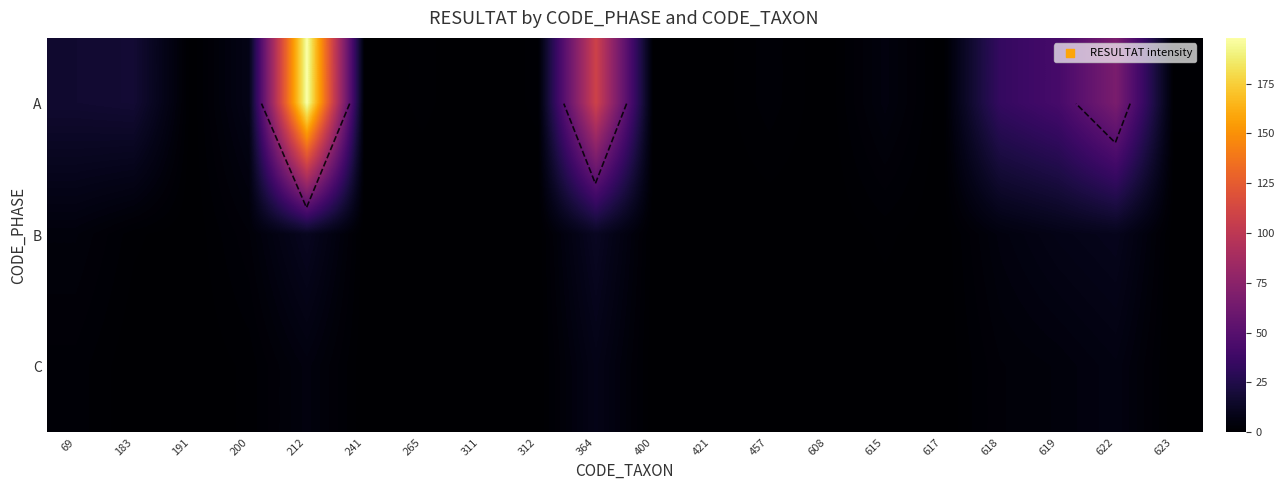

Rank the series at 619 from highest to lowest value.

A, B, C